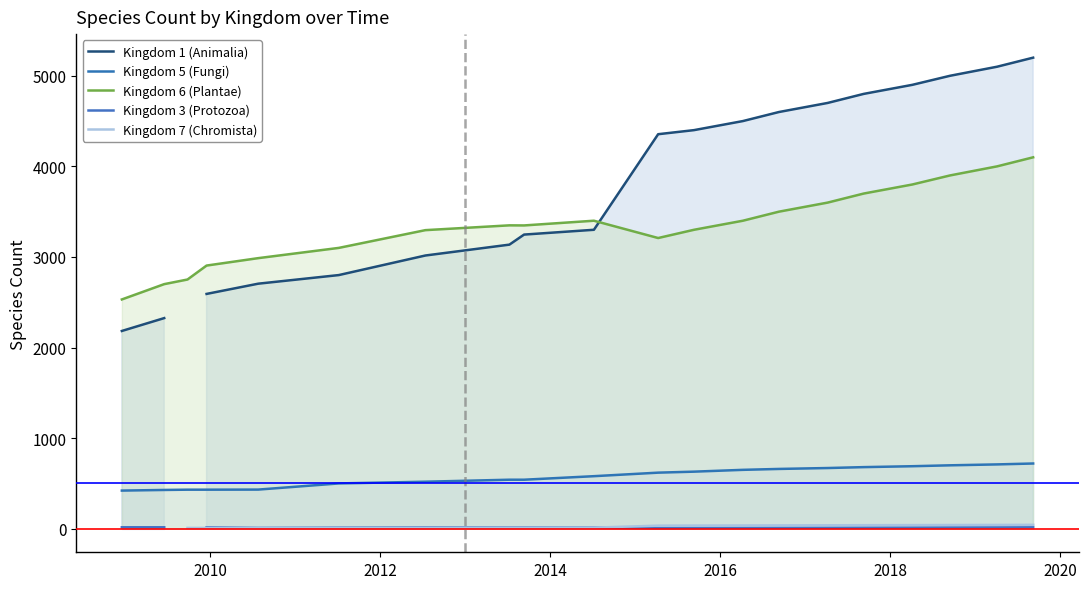

After their last crossing, which series has the higher values: Kingdom 3 (Protozoa) or Kingdom 7 (Chromista)?

Kingdom 7 (Chromista)